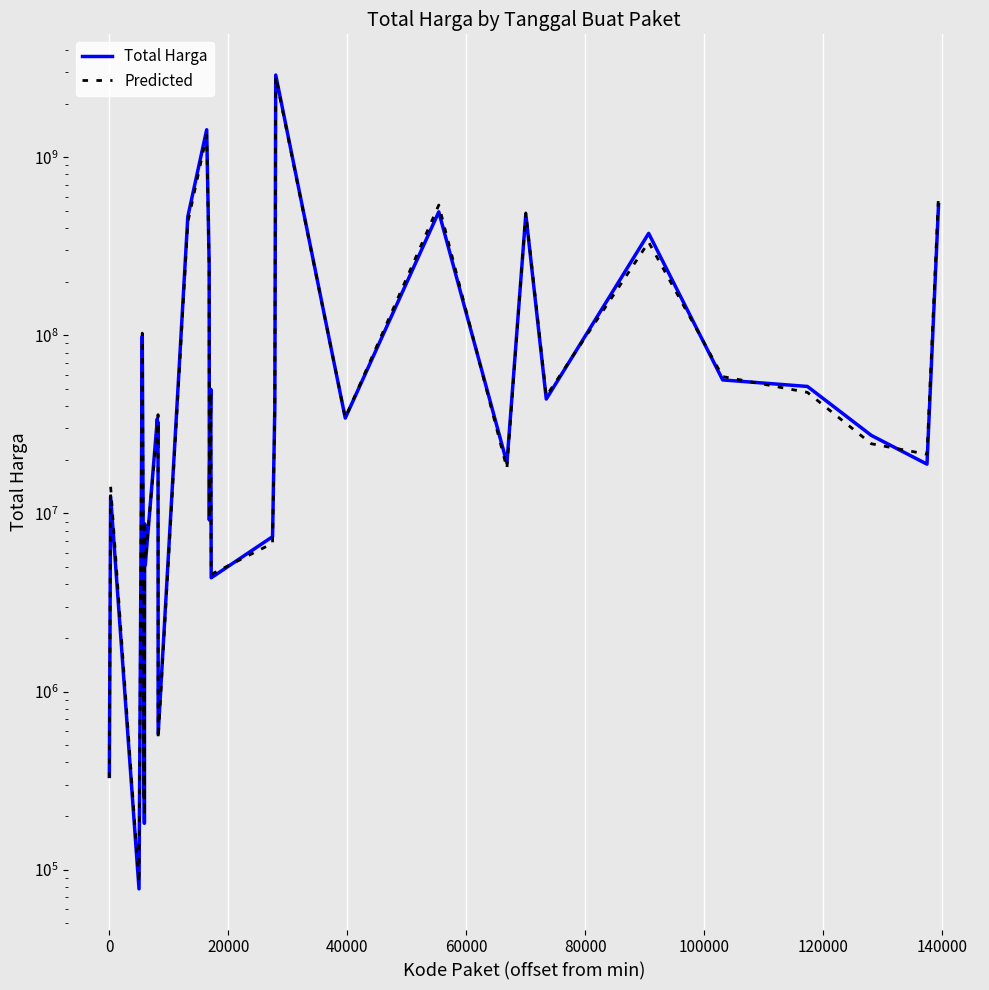

What is the highest value of the Total Harga series?

2892122000.0